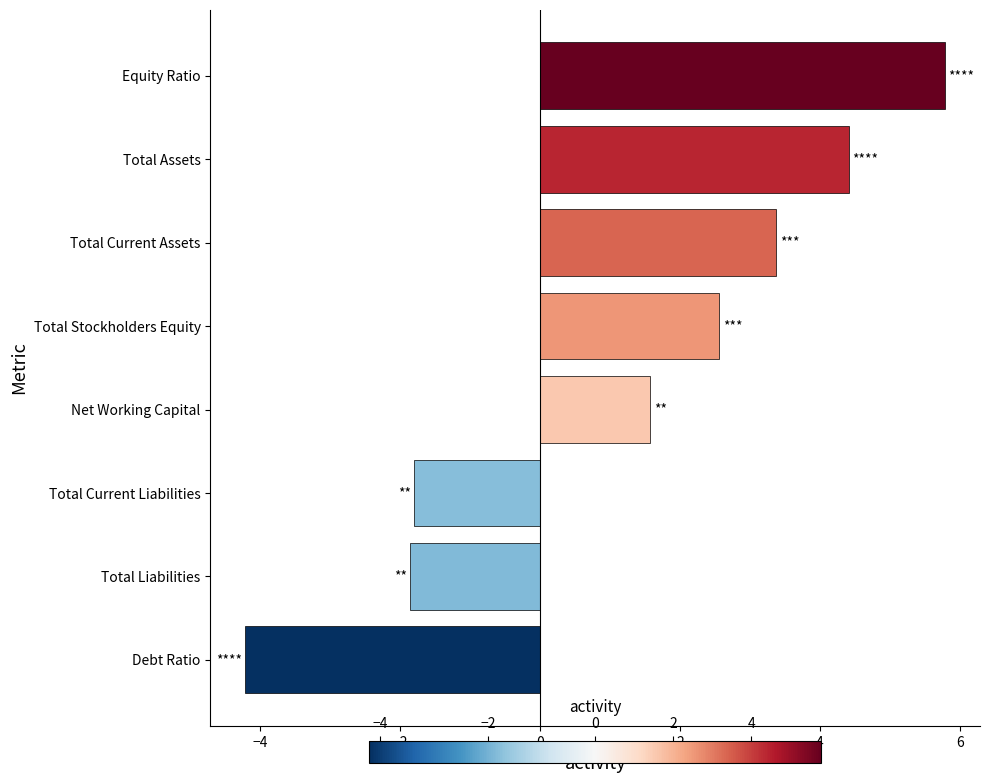

Is it true that the value at Total Stockholders Equity is 3.4?

False